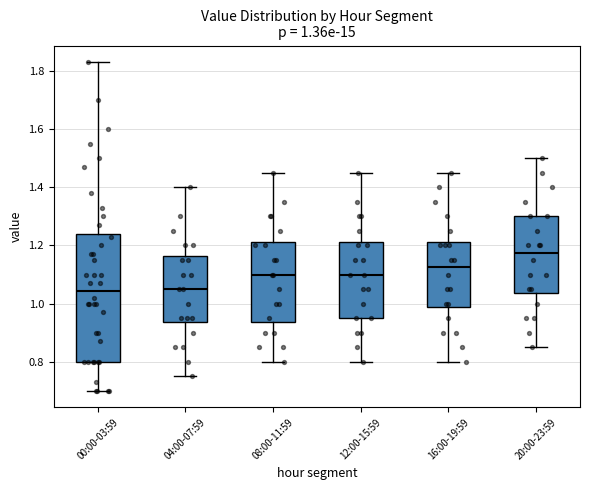

Comparing the boxes themselves (not the whiskers), which one is the tallest?

00:00-03:59